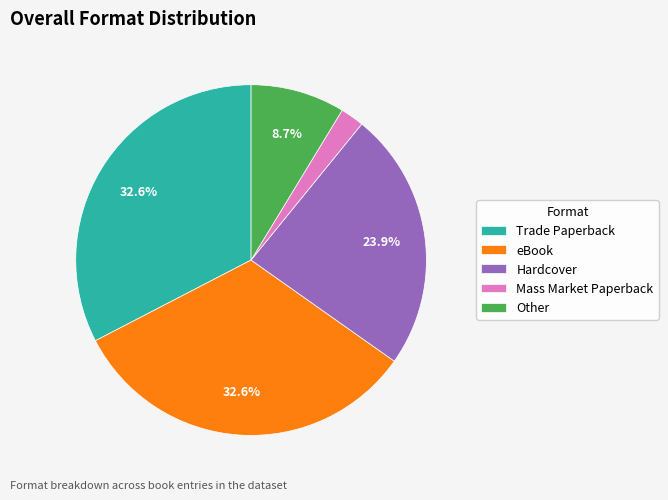

Which has a higher value, Trade Paperback or Other?

Trade Paperback